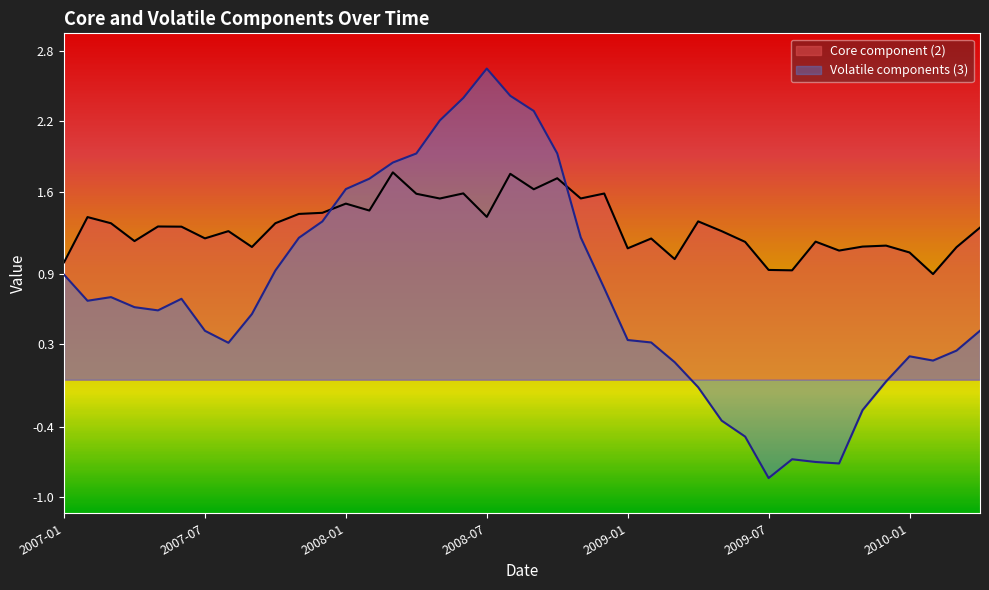

At which category is the sum across all series the highest?

2008-08